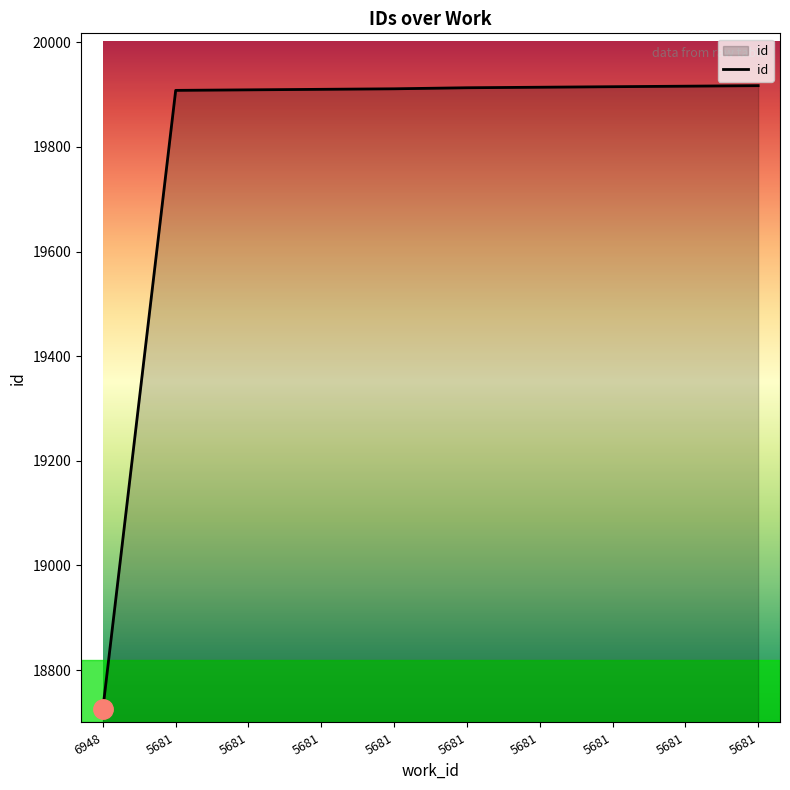

True or false: there are more than 1 points higher than both neighbors.

False